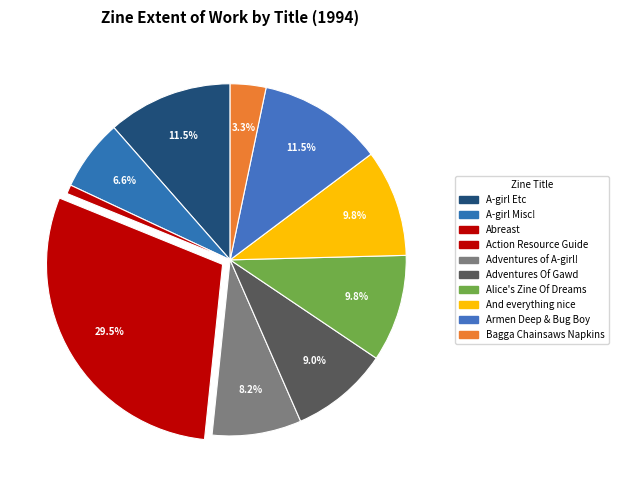

Does Alice's Zine Of Dreams represent more than half of the total?

No